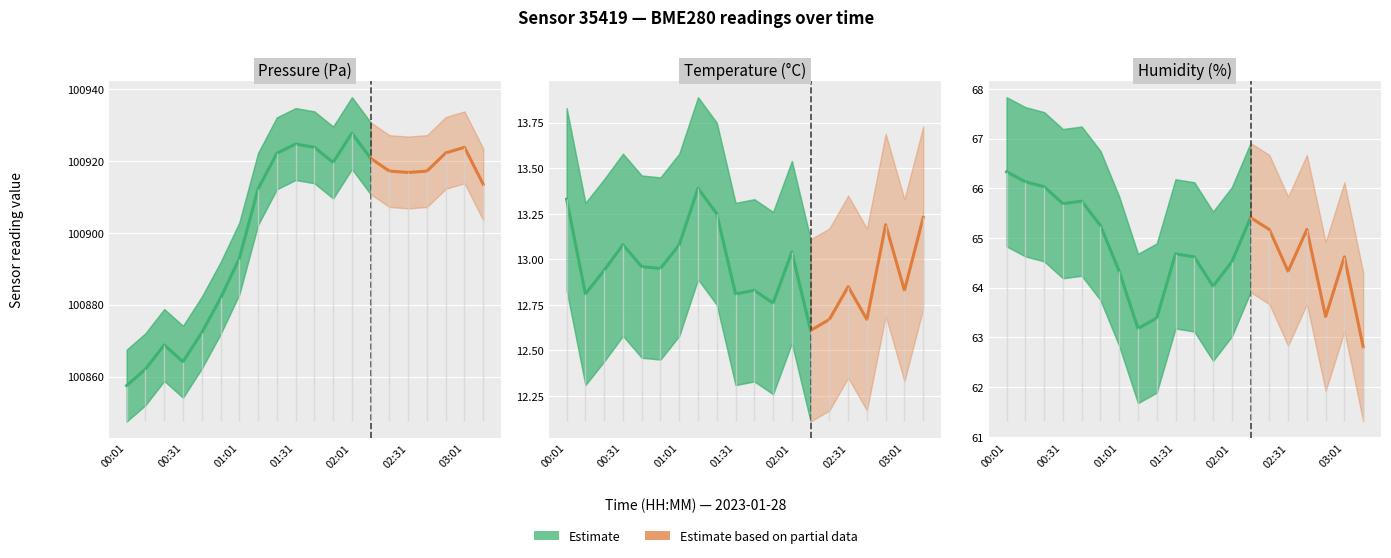

What is the value of the humidity point at the 6th from the left?

65.2